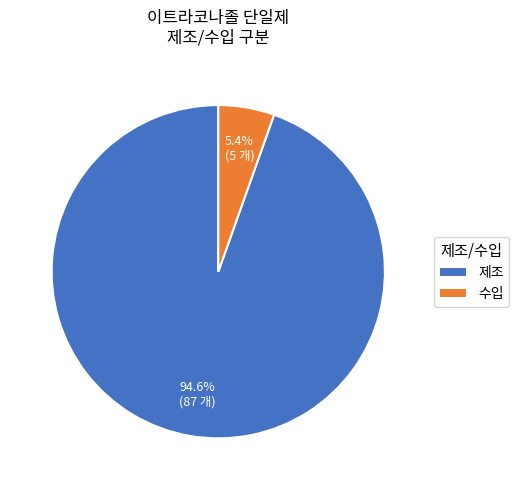

Which slice is the largest?

제조